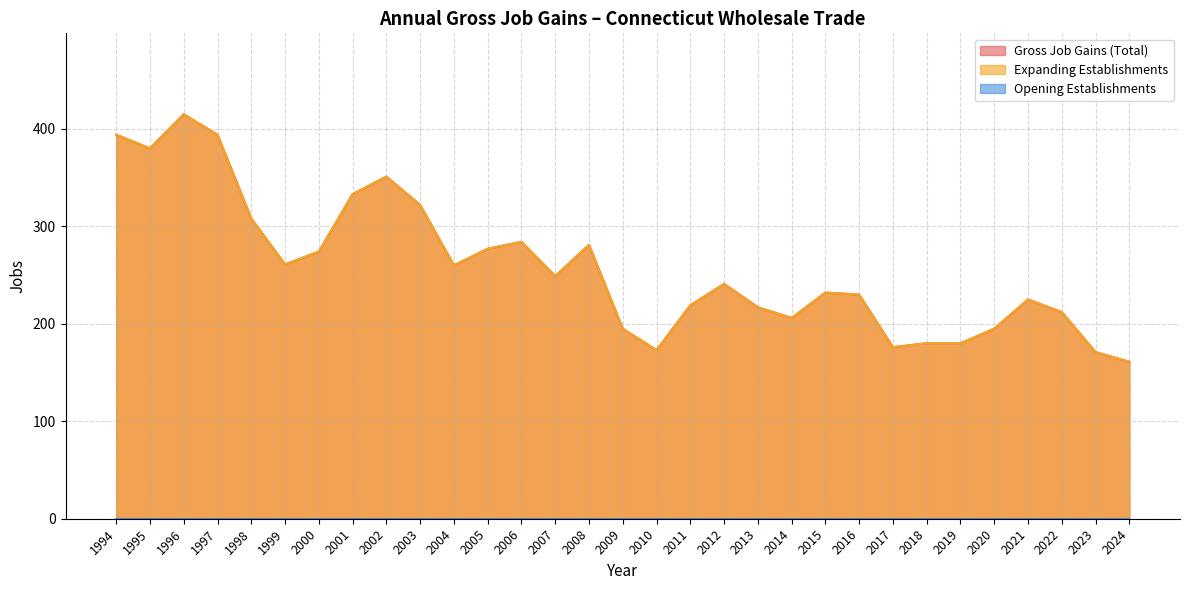

True or false: Gross Job Gains (Total) and Expanding Establishments intersect in this chart.

False